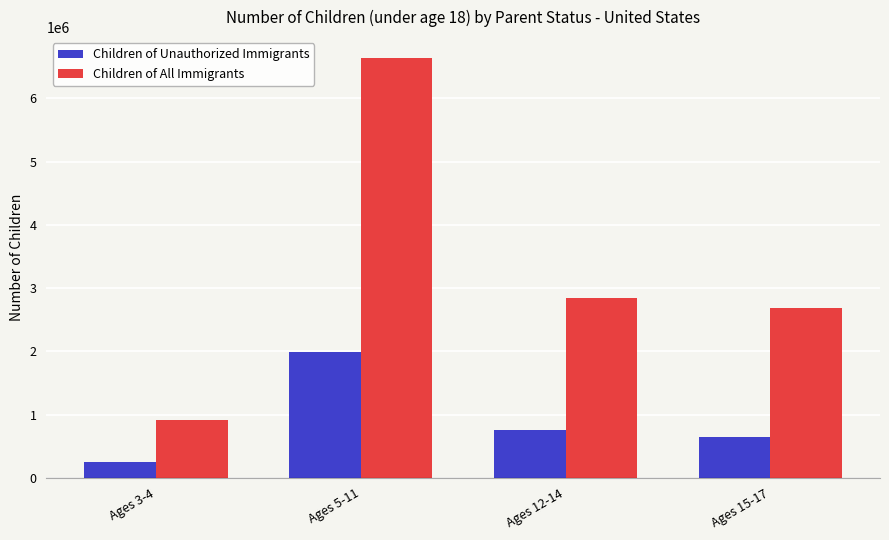

How many distinct data groups are displayed?

2